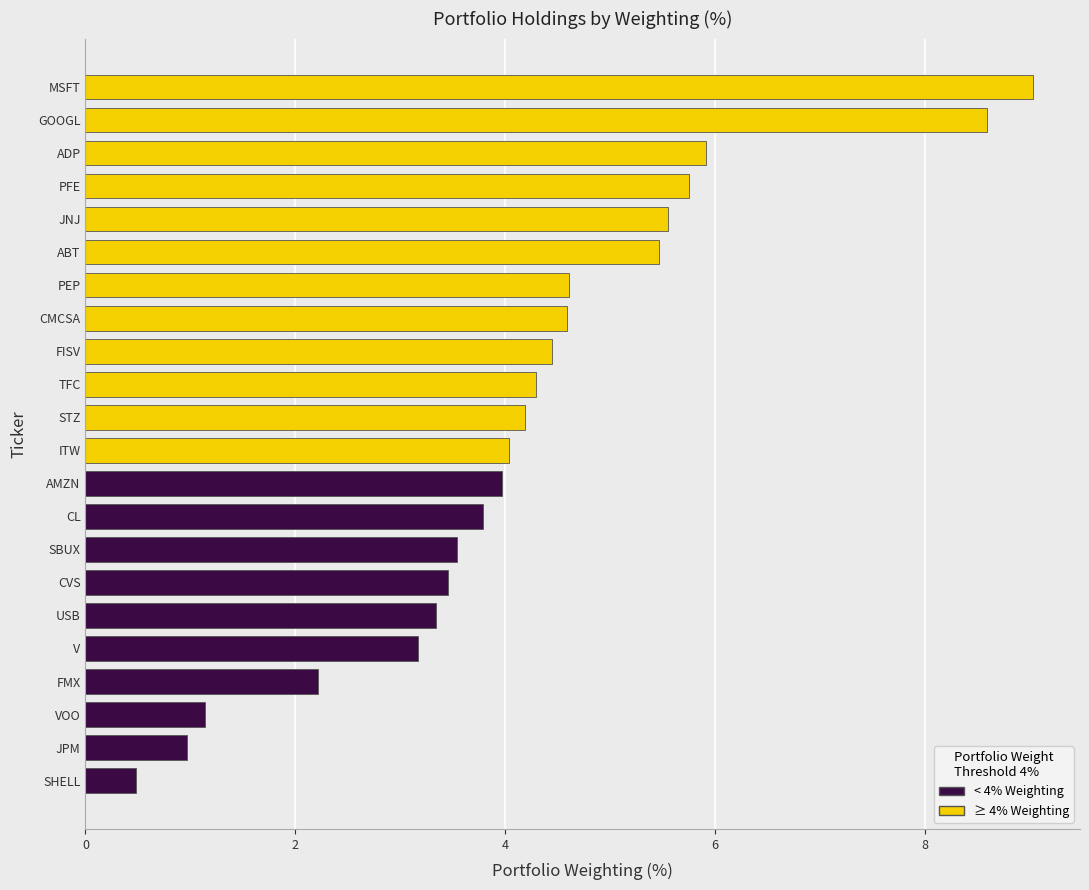

List the labels in order of value, smallest first.

SHELL, JPM, VOO, FMX, V, USB, CVS, SBUX, CL, AMZN, ITW, STZ, TFC, FISV, CMCSA, PEP, ABT, JNJ, PFE, ADP, GOOGL, MSFT